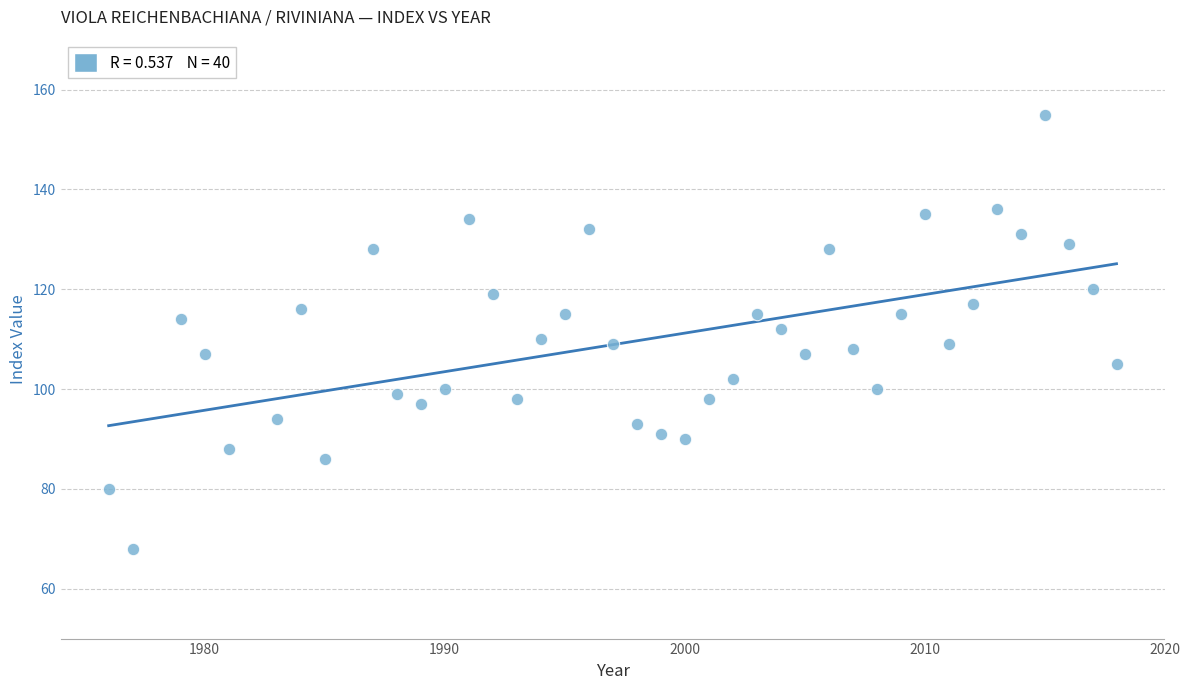

What is the range of X values (max minus min)?

42